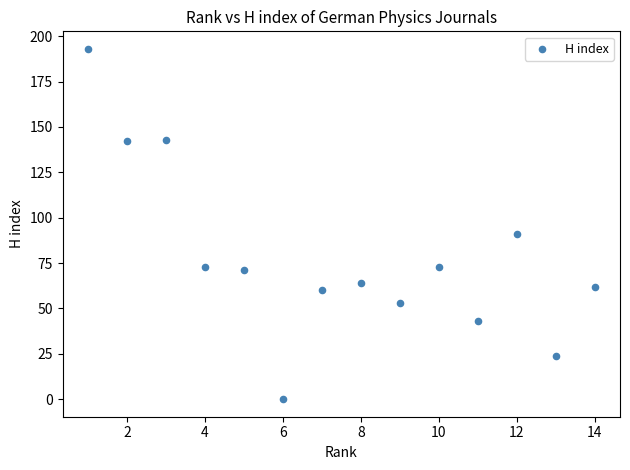

What Y value in the scatter plot is closest to 96?

91